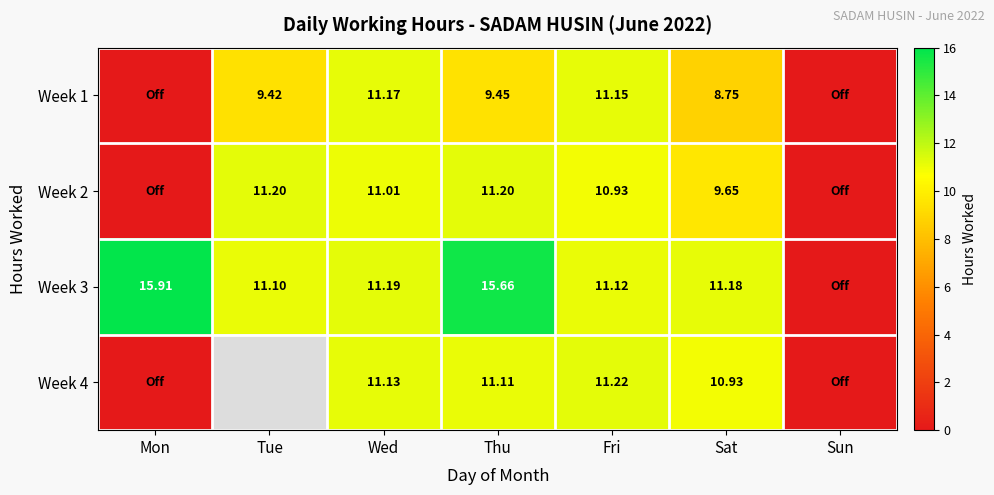

Rank the series by their average value, from highest to lowest.

Week 3, Week 4, Week 2, Week 1